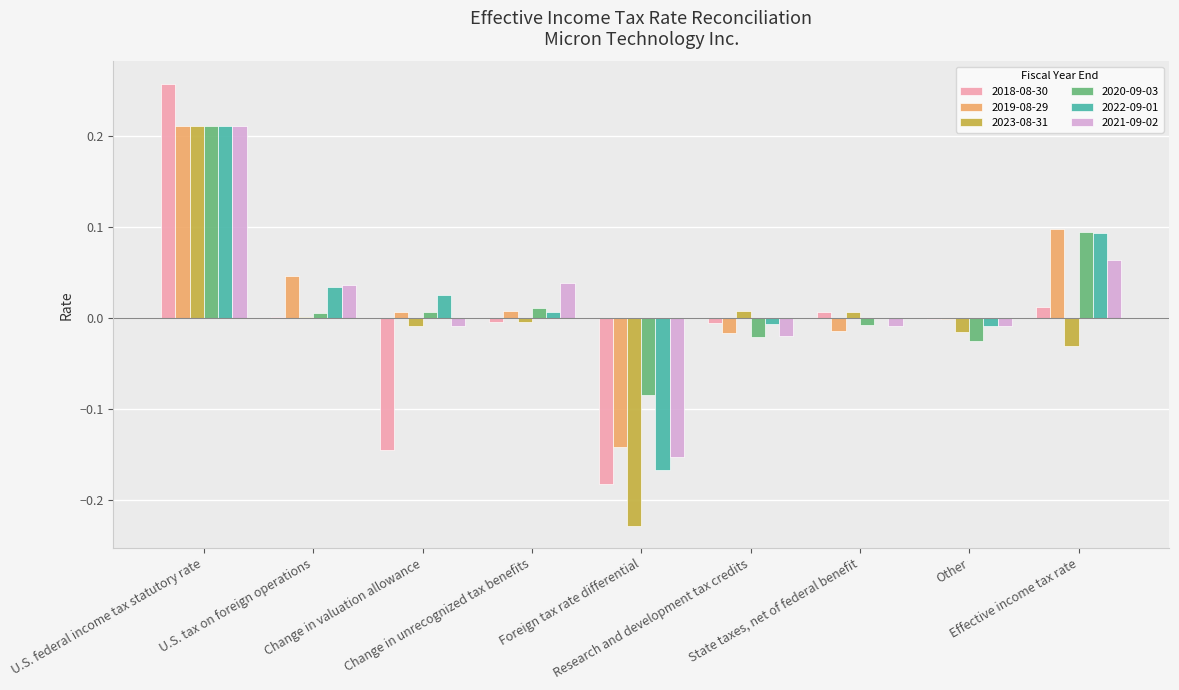

Reading right to left, transcribe all the data shown in this chart.

2018-08-30: 0.0	-0.0	0.0	-0.0	-0.2	-0.0	-0.1	0.0	0.3
2019-08-29: 0.1	-0.0	-0.0	-0.0	-0.1	0.0	0.0	0.0	0.2
2023-08-31: -0.0	-0.0	0.0	0.0	-0.2	-0.0	-0.0	0.0	0.2
2020-09-03: 0.1	-0.0	-0.0	-0.0	-0.1	0.0	0.0	0.0	0.2
2022-09-01: 0.1	-0.0	0.0	-0.0	-0.2	0.0	0.0	0.0	0.2
2021-09-02: 0.1	-0.0	-0.0	-0.0	-0.2	0.0	-0.0	0.0	0.2